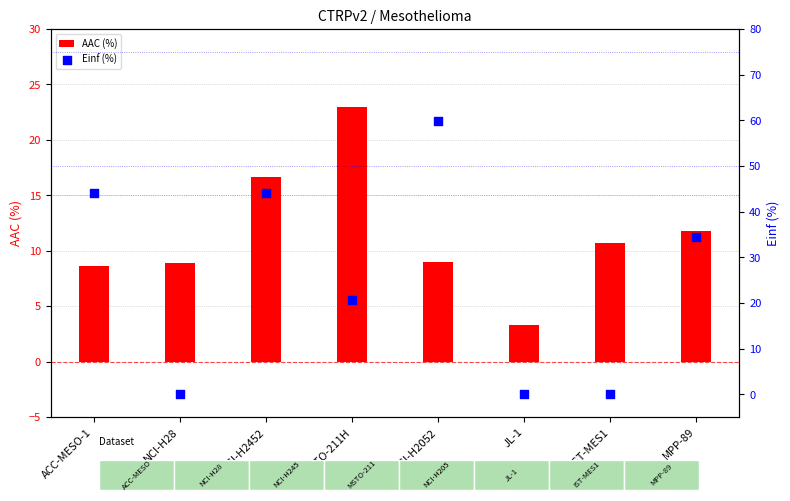

Which series has the largest Y range (max minus min)?

Einf (%)